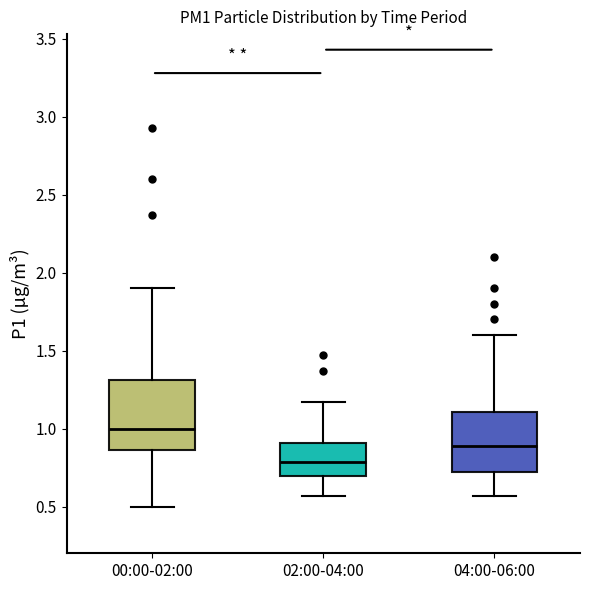

Which box has the highest median line?

00:00-02:00